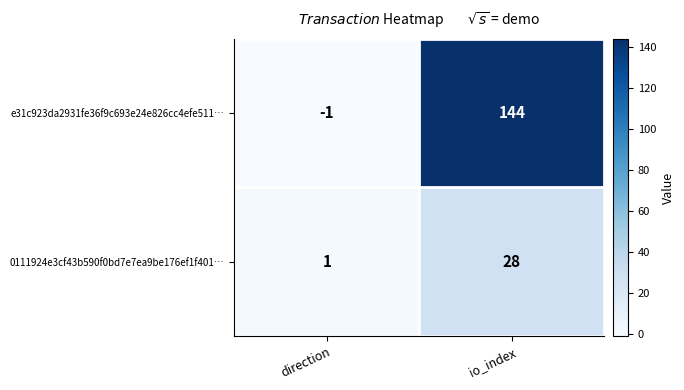

Reading left to right, transcribe all the data shown in this chart.

e31c923da2931fe36f9c693e24e826cc4efe511…: -1	144
0111924e3cf43b590f0bd7e7ea9be176ef1f401…: 1	28